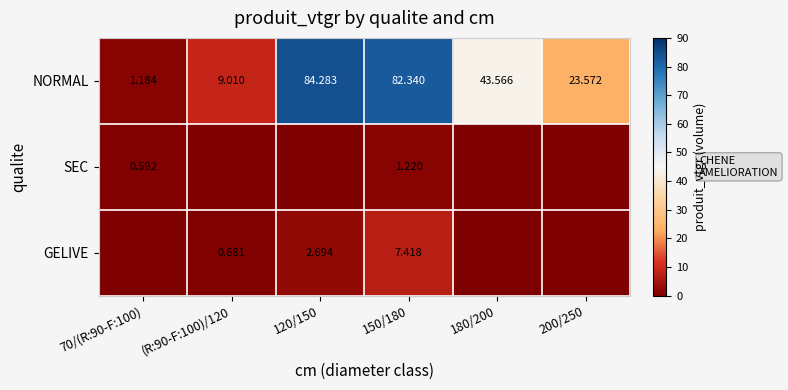

Where is NORMAL nearest to the value 42?

180/200